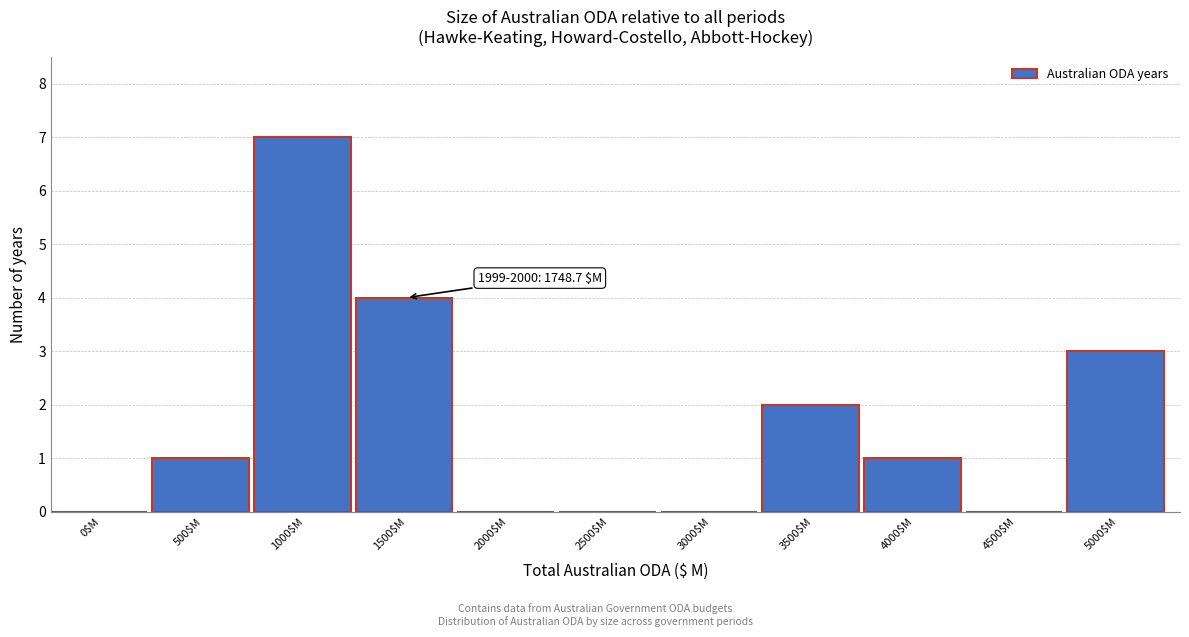

What is the sum of all values?

18